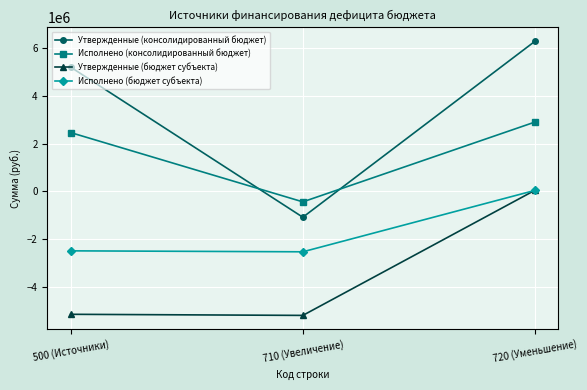

What is the label of the 2nd point from the left?

710 (Увеличение)